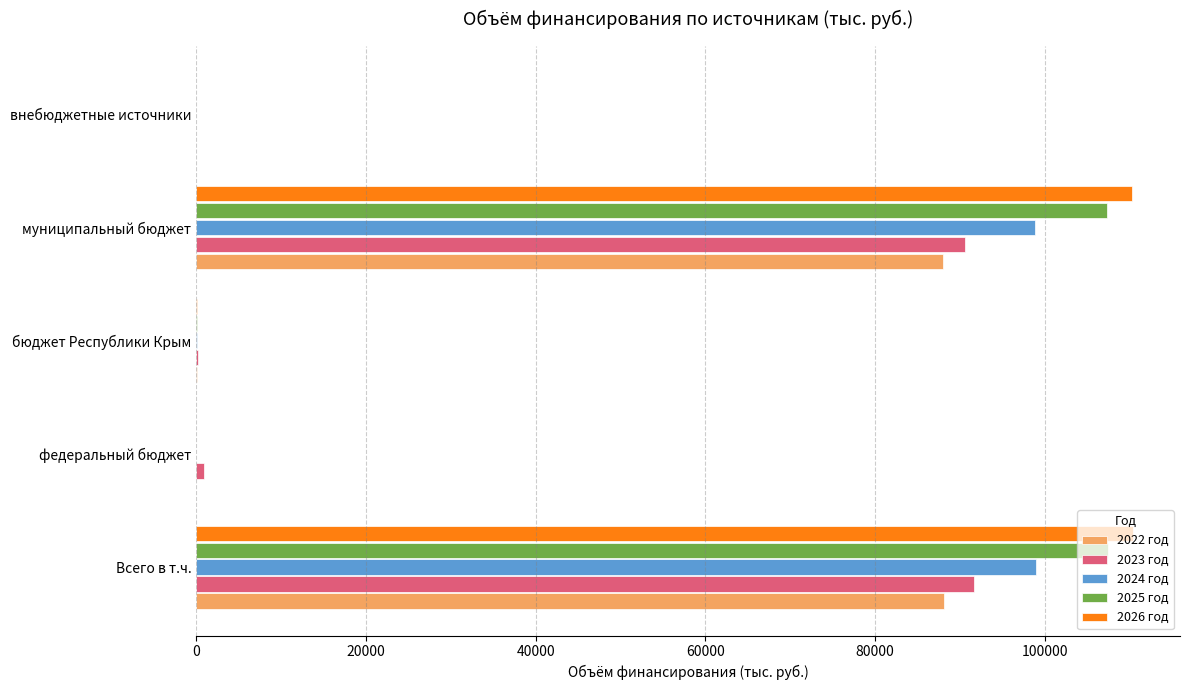

Is it true that 2026 год equals 110337.1 at муниципальный бюджет?

True